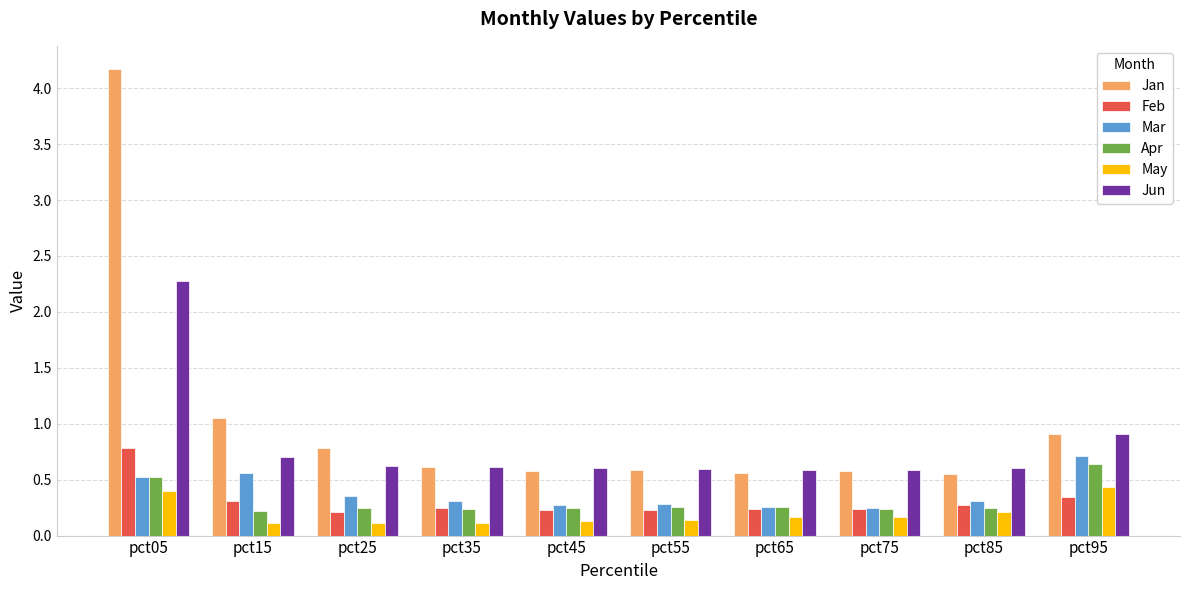

Is the value of Mar at pct05 greater than the value of Feb at pct05?

No